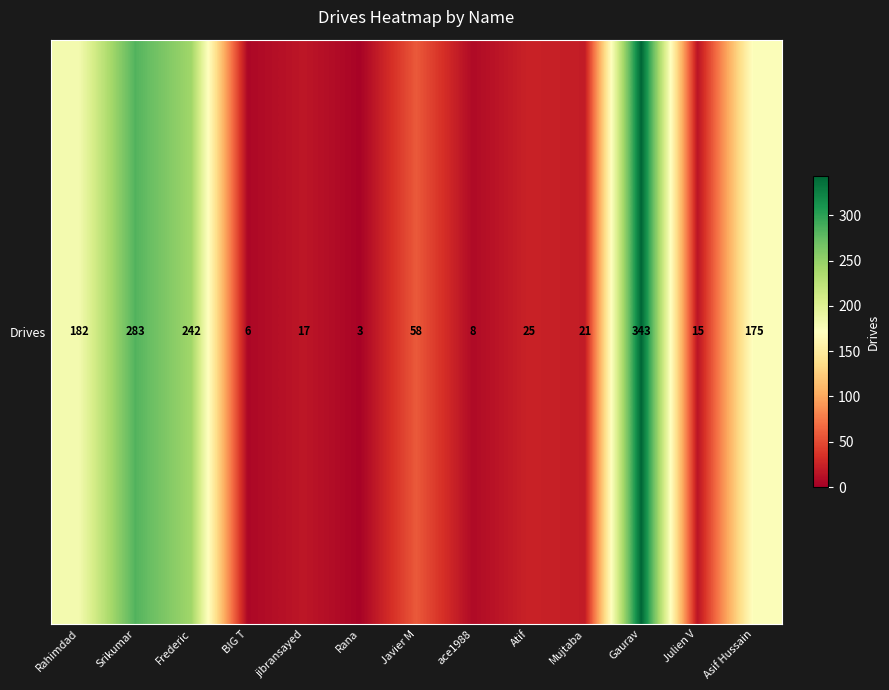

Is it true that the value at Asif Hussain is 175?

True